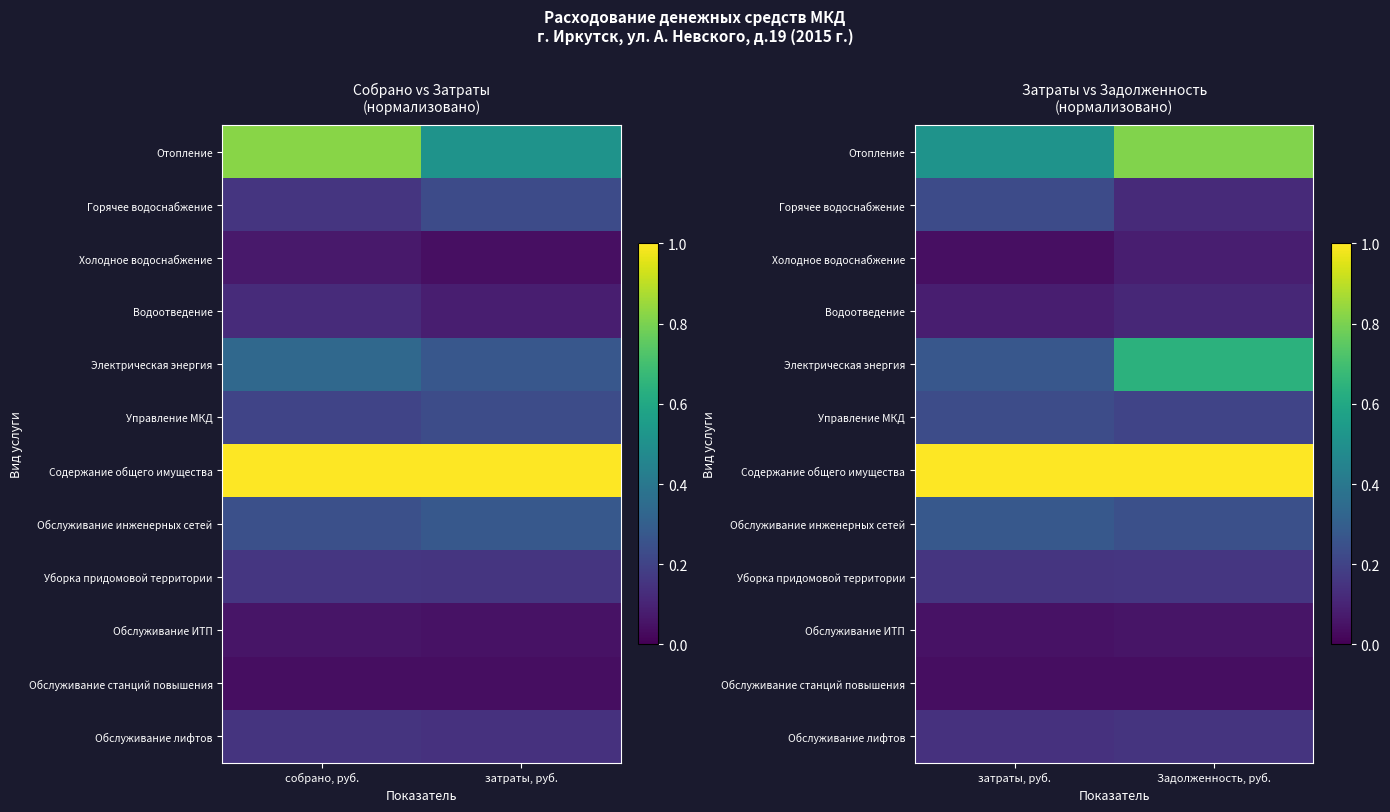

Which label corresponds to the largest value in the chart?

затраты, руб.